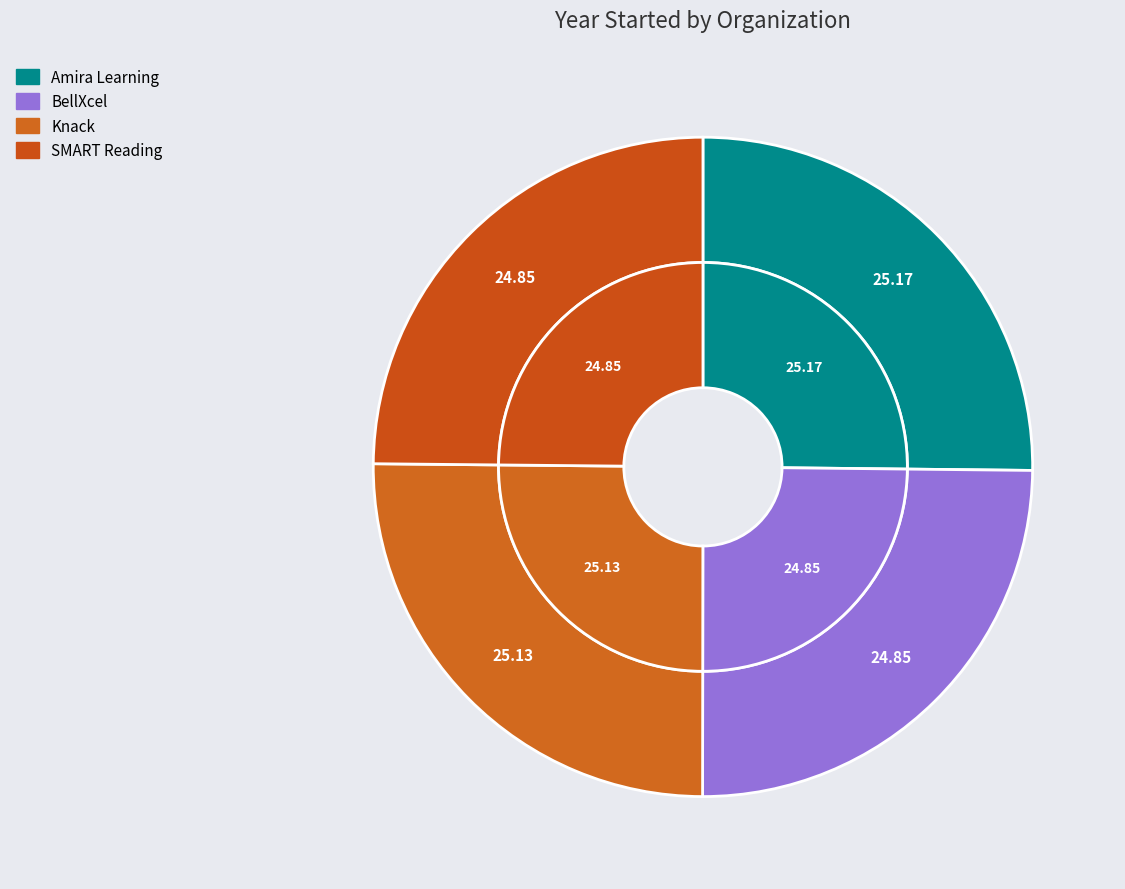

What is the ratio of the value at Knack to the value at BellXcel?

1.0